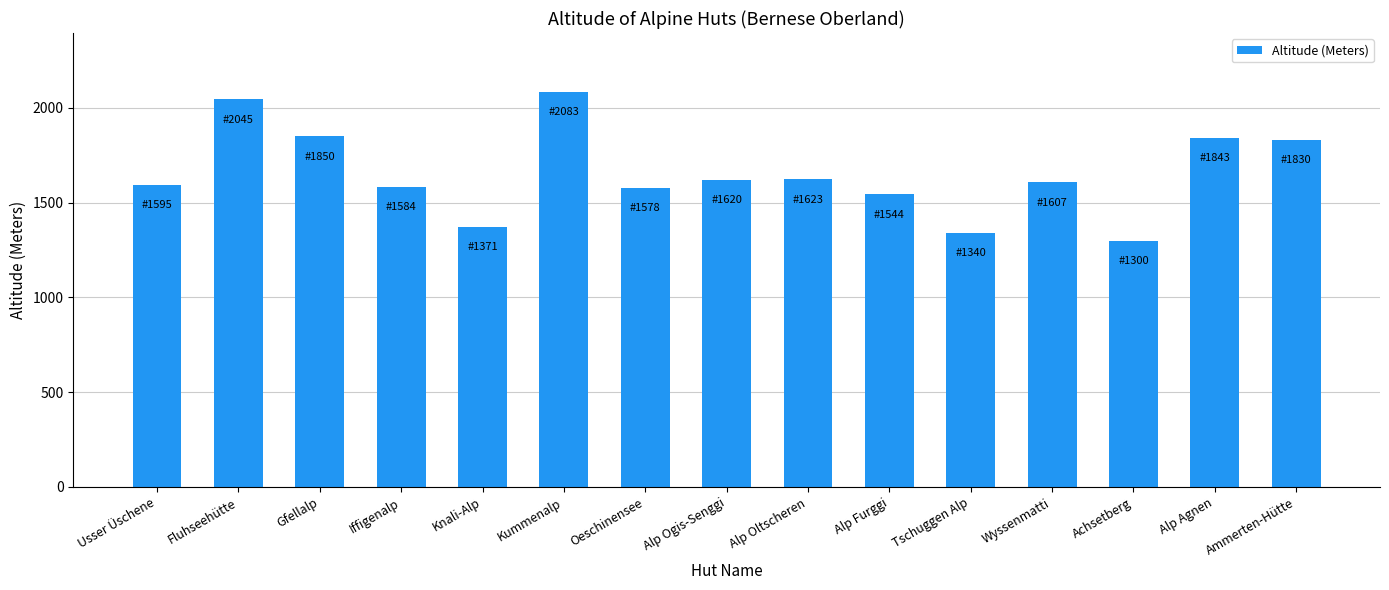

What is the label of the 2nd bar from the right?

Alp Agnen